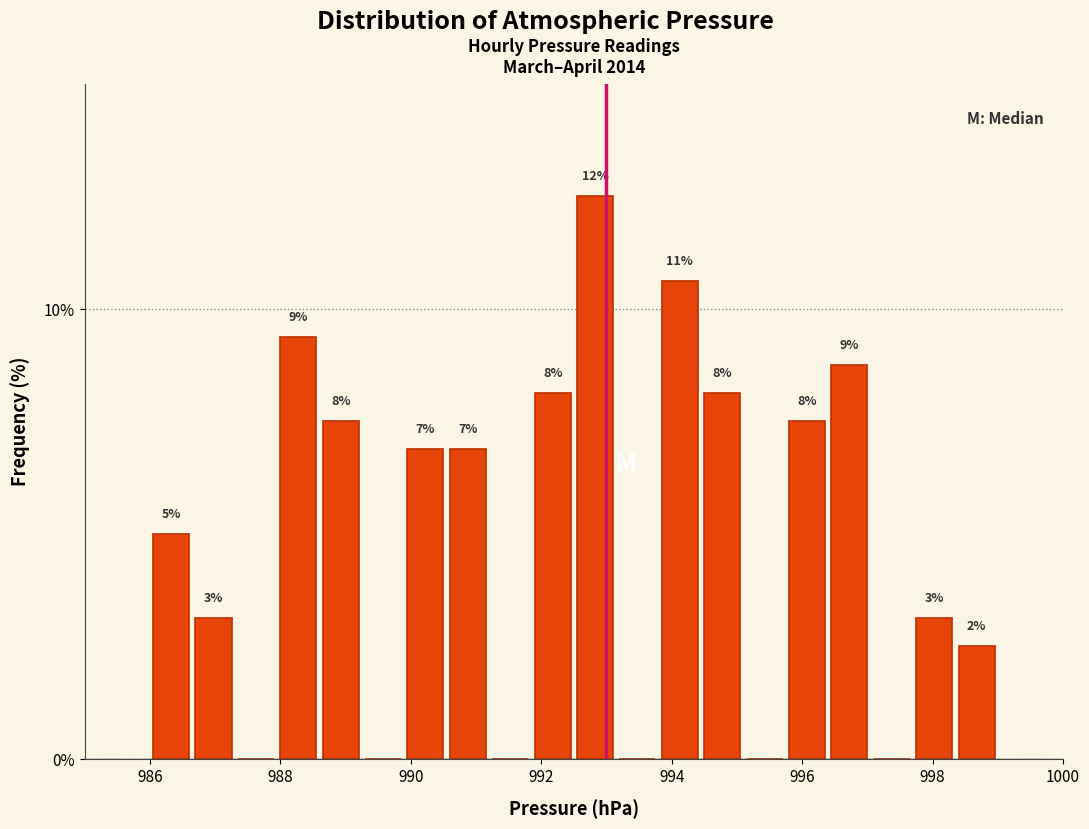

Around what value on the x-axis is the tallest bar? Give the approximate position of its centre, as read against the axis.

992.8